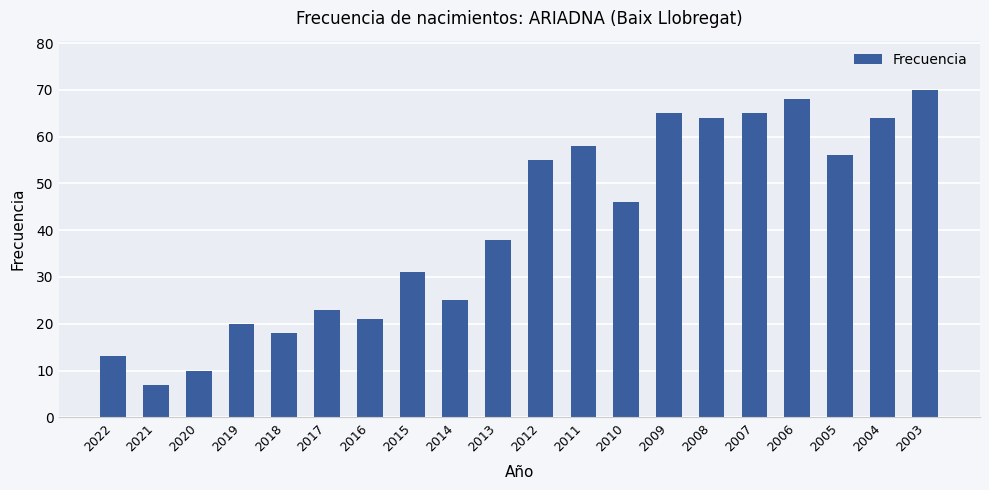

How many data points are less than 46?

10